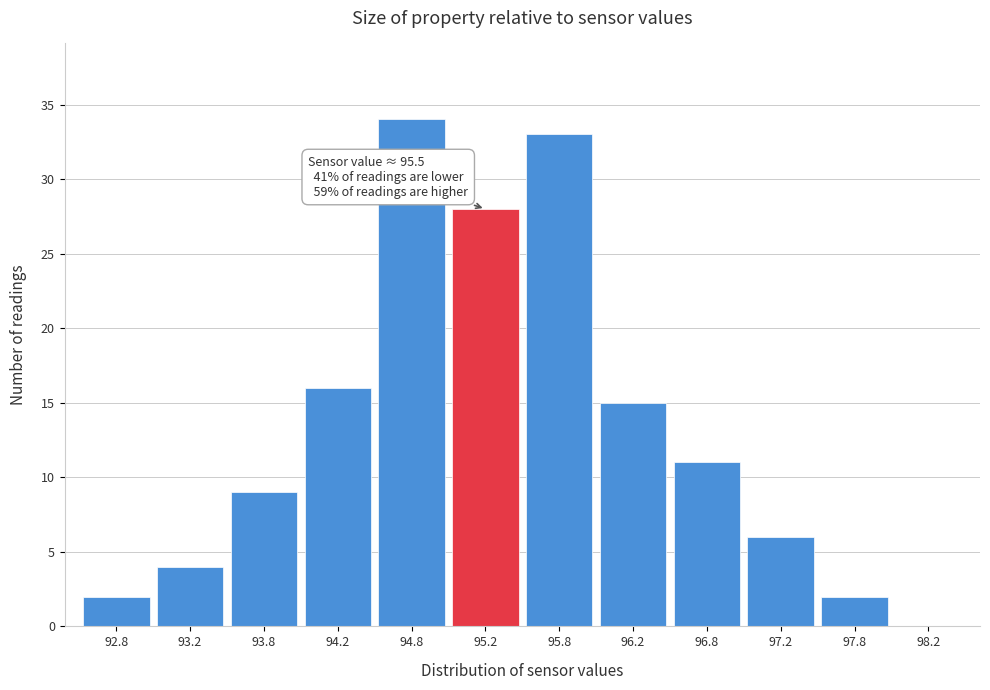

Reading left to right, extract all data points from this chart.

92.8=2	93.2=4	93.8=9	94.2=16	94.8=34	95.2=28	95.8=33	96.2=15	96.8=11	97.2=6	97.8=2	98.2=0